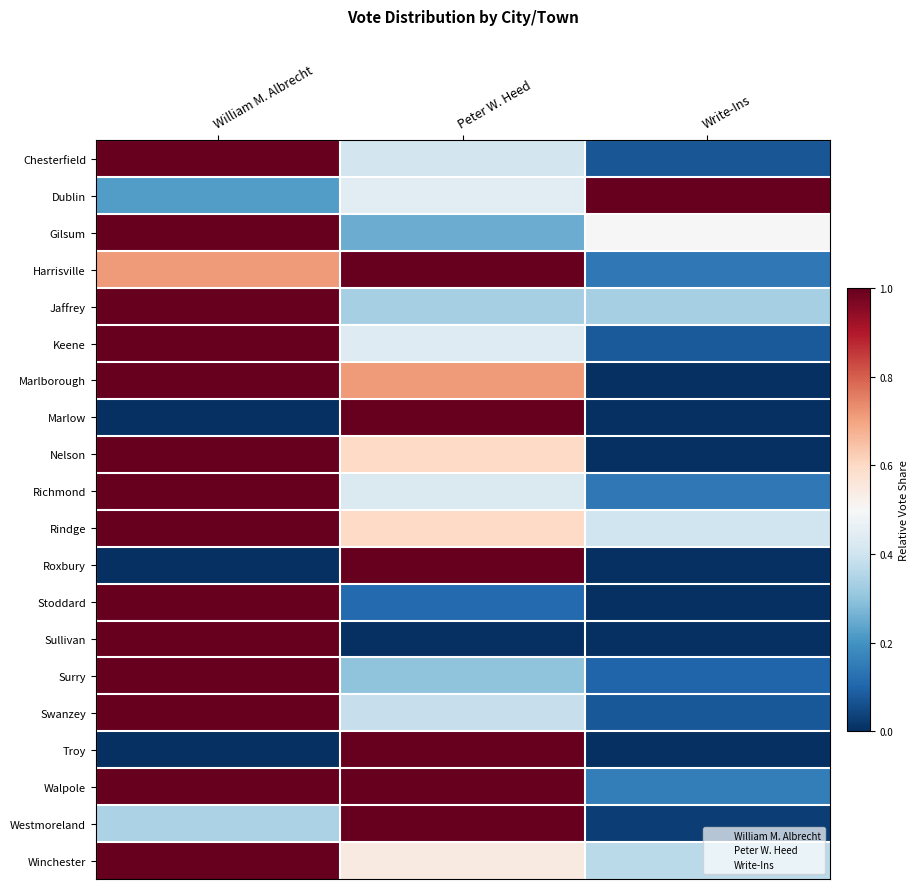

Reading right to left, extract all data points from this chart.

Chesterfield: Write-Ins=0.1	Peter W. Heed=0.4	William M. Albrecht=1.0
Dublin: Write-Ins=1.0	Peter W. Heed=0.4	William M. Albrecht=0.2
Gilsum: Write-Ins=0.5	Peter W. Heed=0.2	William M. Albrecht=1.0
Harrisville: Write-Ins=0.1	Peter W. Heed=1.0	William M. Albrecht=0.7
Jaffrey: Write-Ins=0.3	Peter W. Heed=0.3	William M. Albrecht=1.0
Keene: Write-Ins=0.1	Peter W. Heed=0.4	William M. Albrecht=1.0
Marlborough: Write-Ins=0.0	Peter W. Heed=0.7	William M. Albrecht=1.0
Marlow: Write-Ins=0.0	Peter W. Heed=1.0	William M. Albrecht=0.0
Nelson: Write-Ins=0.0	Peter W. Heed=0.6	William M. Albrecht=1.0
Richmond: Write-Ins=0.1	Peter W. Heed=0.4	William M. Albrecht=1.0
Rindge: Write-Ins=0.4	Peter W. Heed=0.6	William M. Albrecht=1.0
Roxbury: Write-Ins=0.0	Peter W. Heed=1.0	William M. Albrecht=0.0
Stoddard: Write-Ins=0.0	Peter W. Heed=0.1	William M. Albrecht=1.0
Sullivan: Write-Ins=0.0	Peter W. Heed=0.0	William M. Albrecht=1.0
Surry: Write-Ins=0.1	Peter W. Heed=0.3	William M. Albrecht=1.0
Swanzey: Write-Ins=0.1	Peter W. Heed=0.4	William M. Albrecht=1.0
Troy: Write-Ins=0.0	Peter W. Heed=1.0	William M. Albrecht=0.0
Walpole: Write-Ins=0.2	Peter W. Heed=1.0	William M. Albrecht=1.0
Westmoreland: Write-Ins=0.0	Peter W. Heed=1.0	William M. Albrecht=0.3
Winchester: Write-Ins=0.4	Peter W. Heed=0.5	William M. Albrecht=1.0